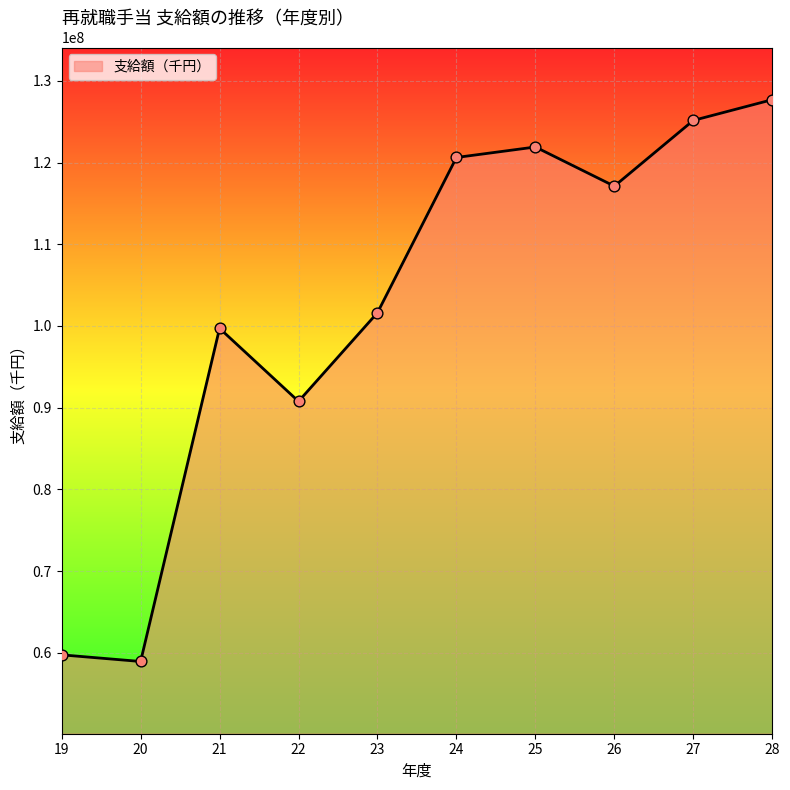

Between 21 and 19, which is larger?

21